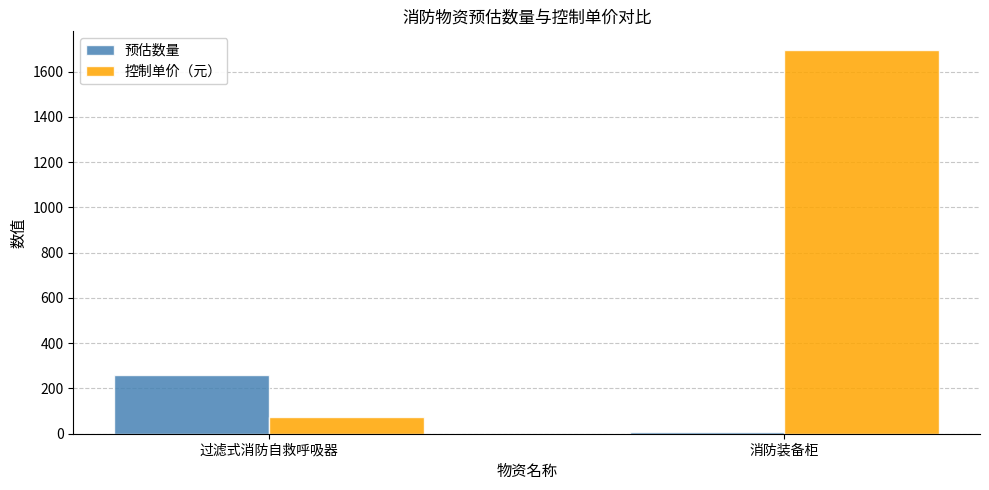

What is the total value across all series at 消防装备柜?

1701